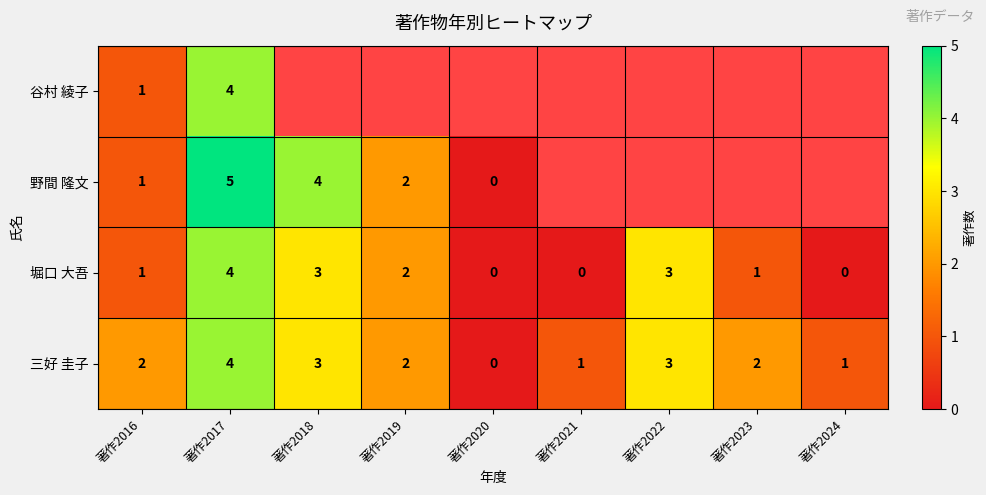

At how many categories does at least one series exceed 4?

1